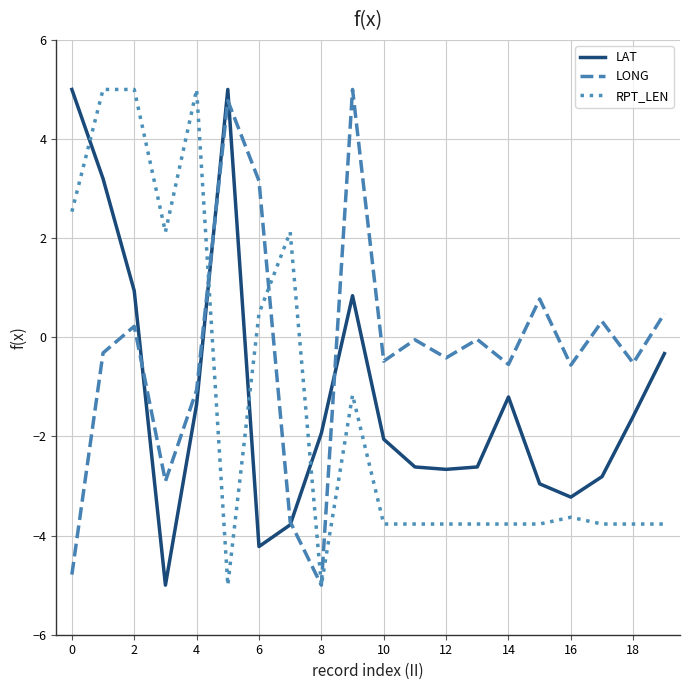

What are all the series names shown in the legend?

LAT, LONG, RPT_LEN